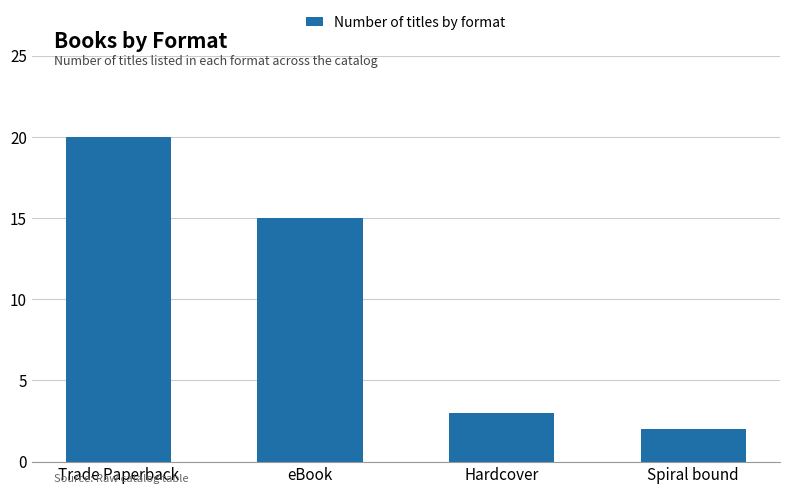

The value at Spiral bound is 2. True or false?

True